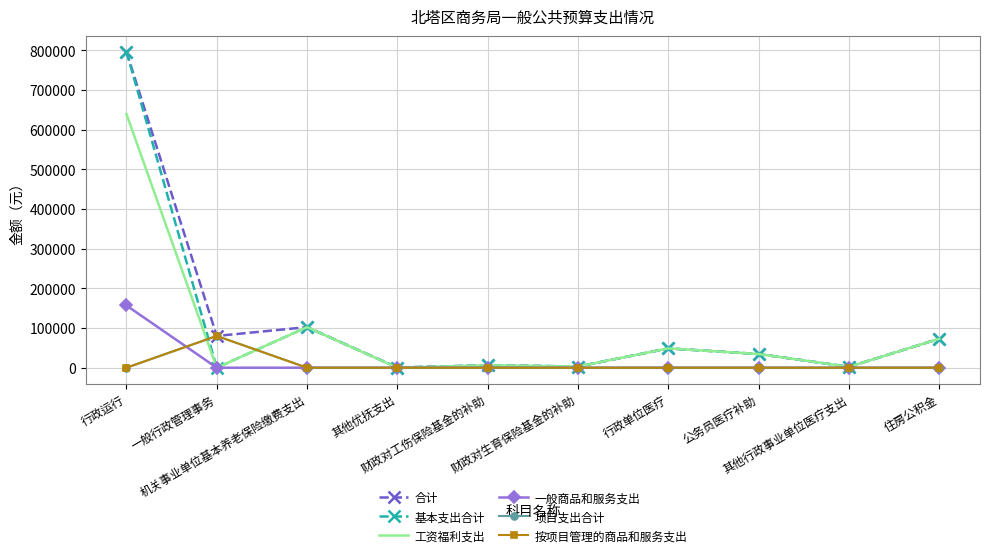

In 工资福利支出, how many points are lower than both neighbors (excluding endpoints)?

4